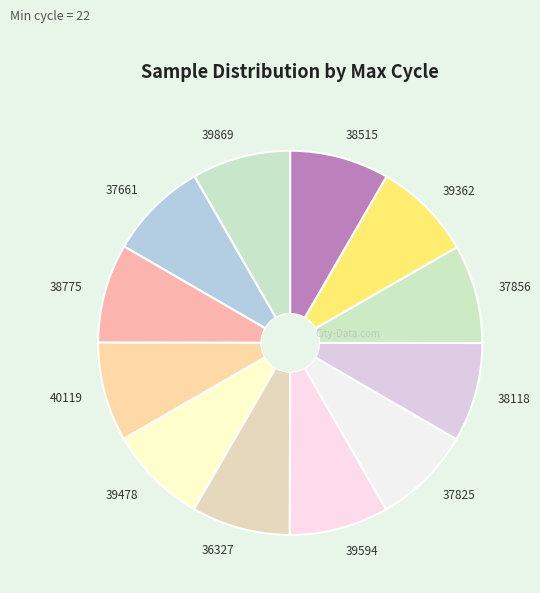

True or false: 40119 accounts for 8% of the total.

True